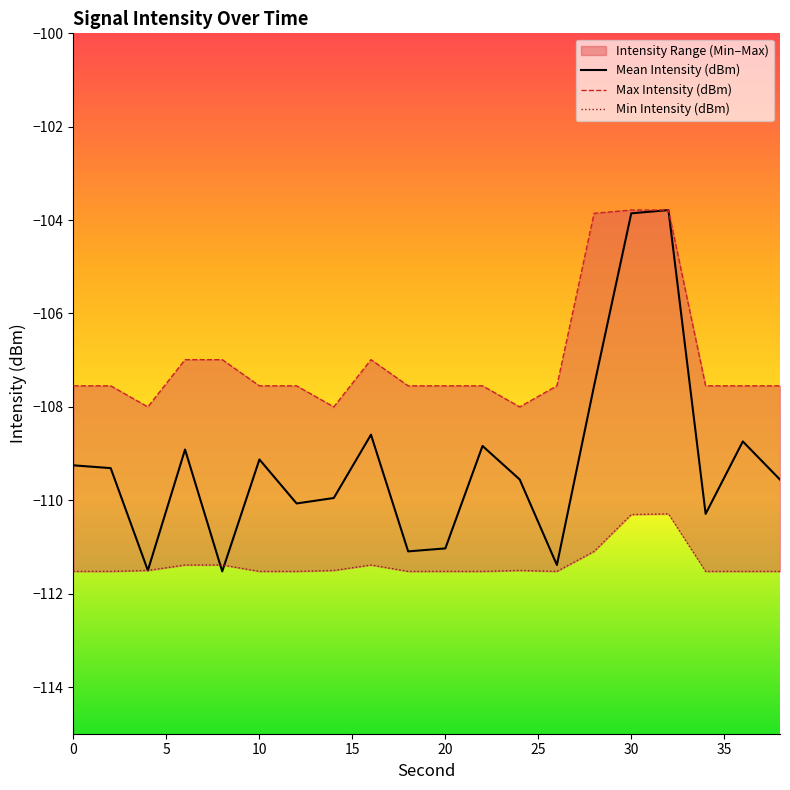

How many data points in Max Intensity (dBm) are less than -107?

14